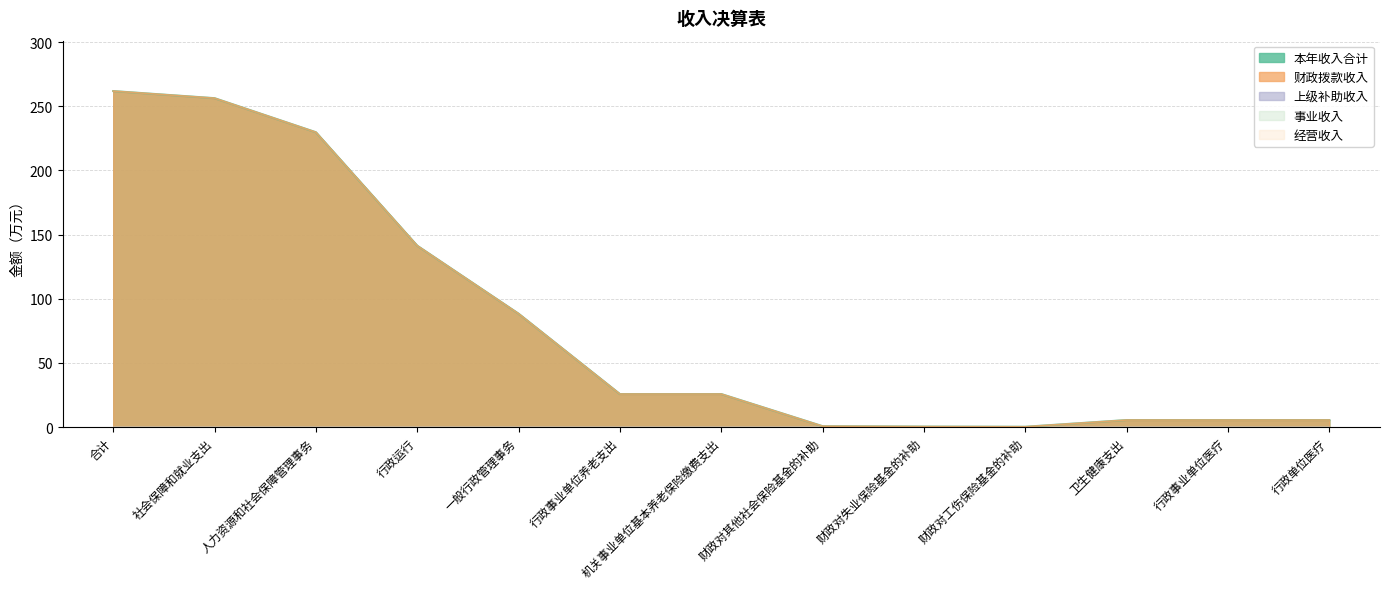

True or false: 经营收入 has more than 0 points higher than both neighbors.

False